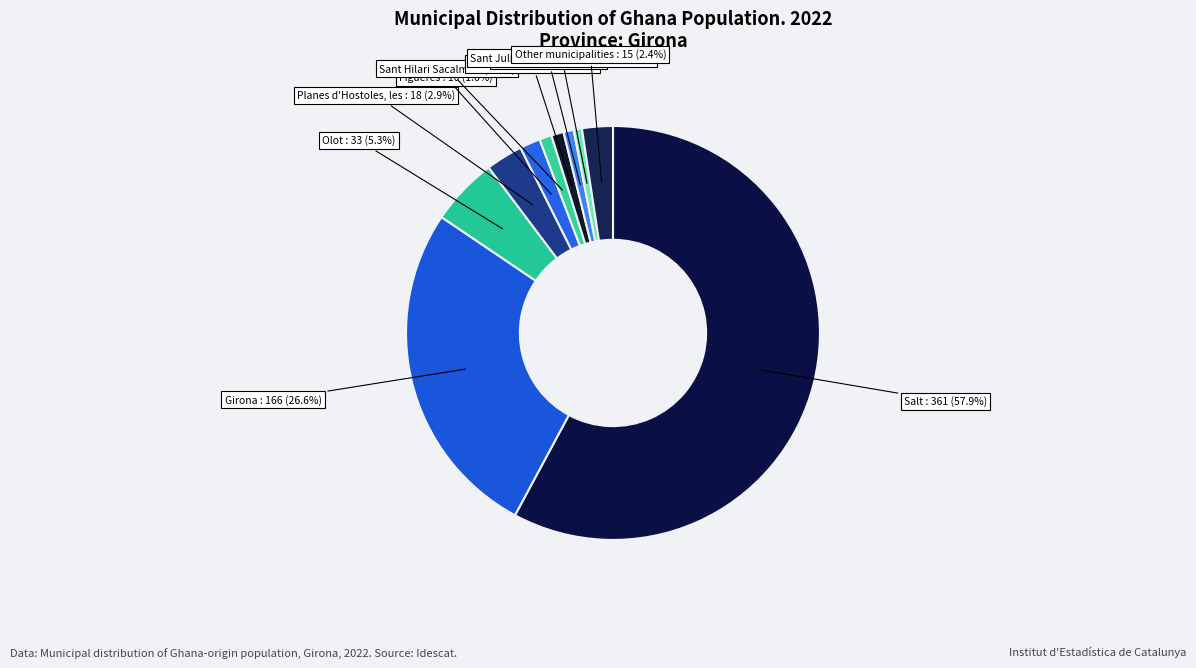

Count the number of slices in the pie.

10